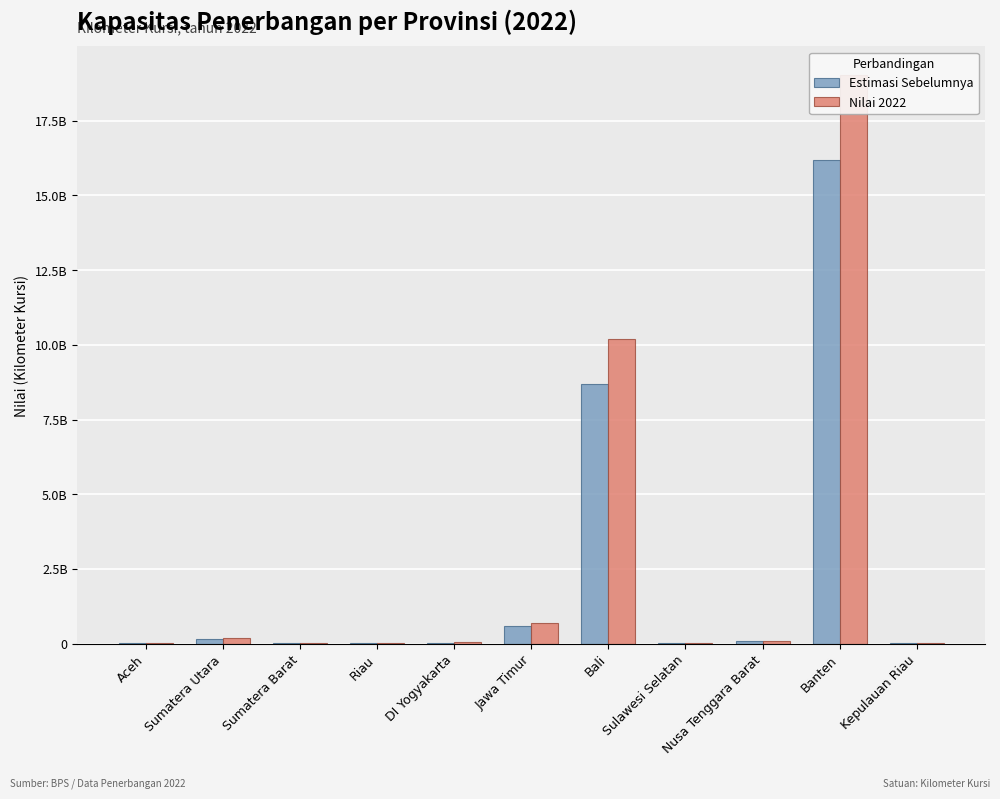

List the labels in order of Estimasi Sebelumnya value, smallest first.

Aceh, Kepulauan Riau, Sumatera Barat, Riau, Sulawesi Selatan, DI Yogyakarta, Nusa Tenggara Barat, Sumatera Utara, Jawa Timur, Bali, Banten